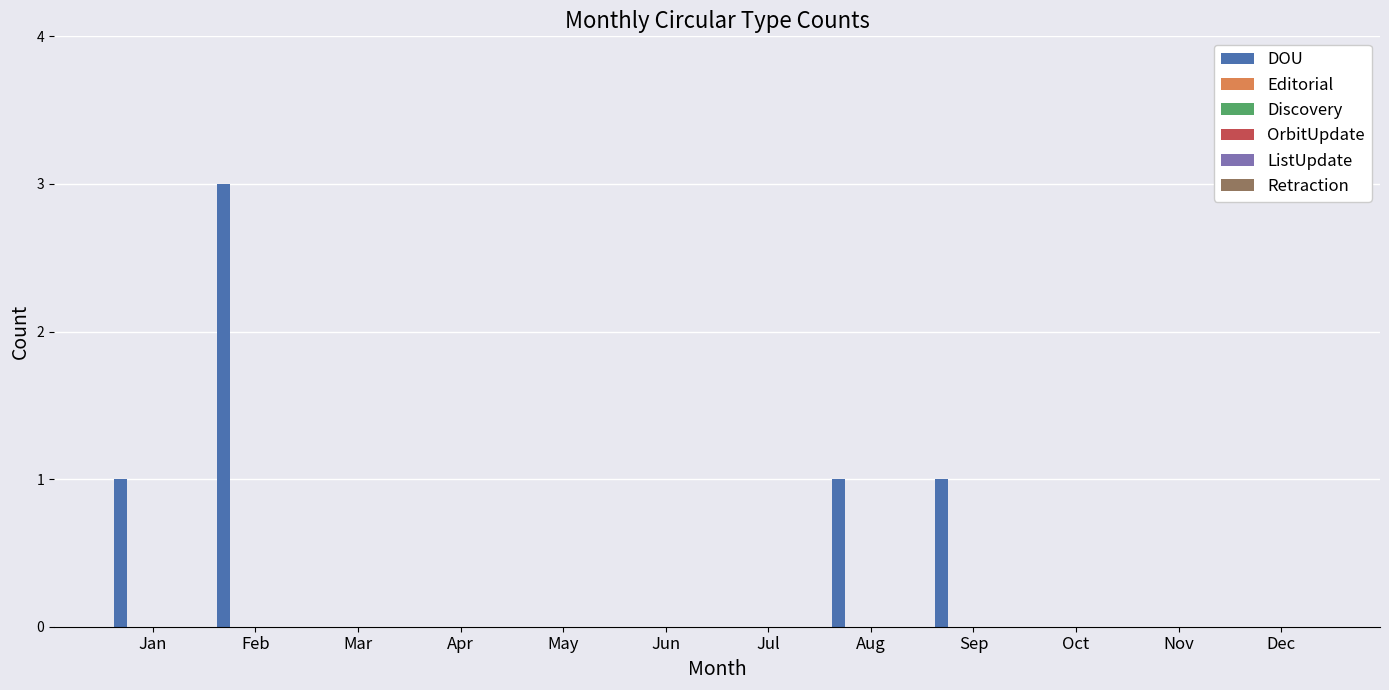

What is the sum of all values?

6